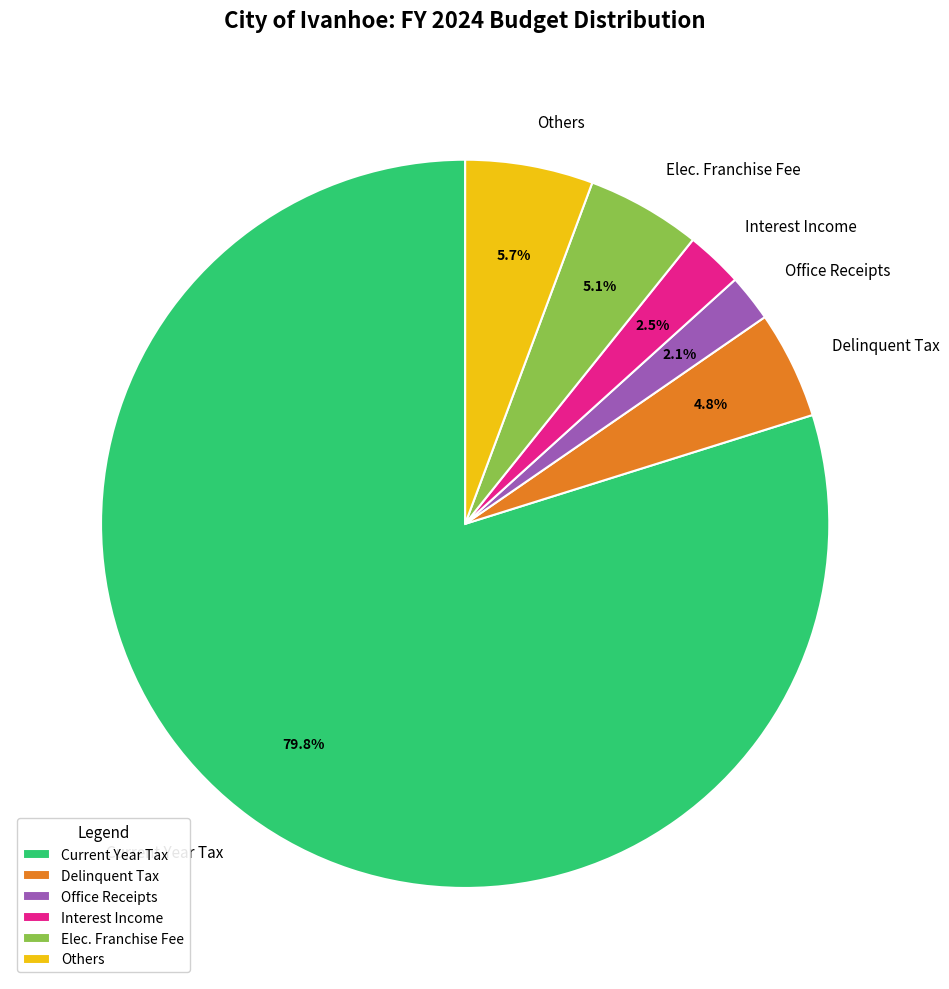

Which slice represents more than half of the pie?

Current Year Tax